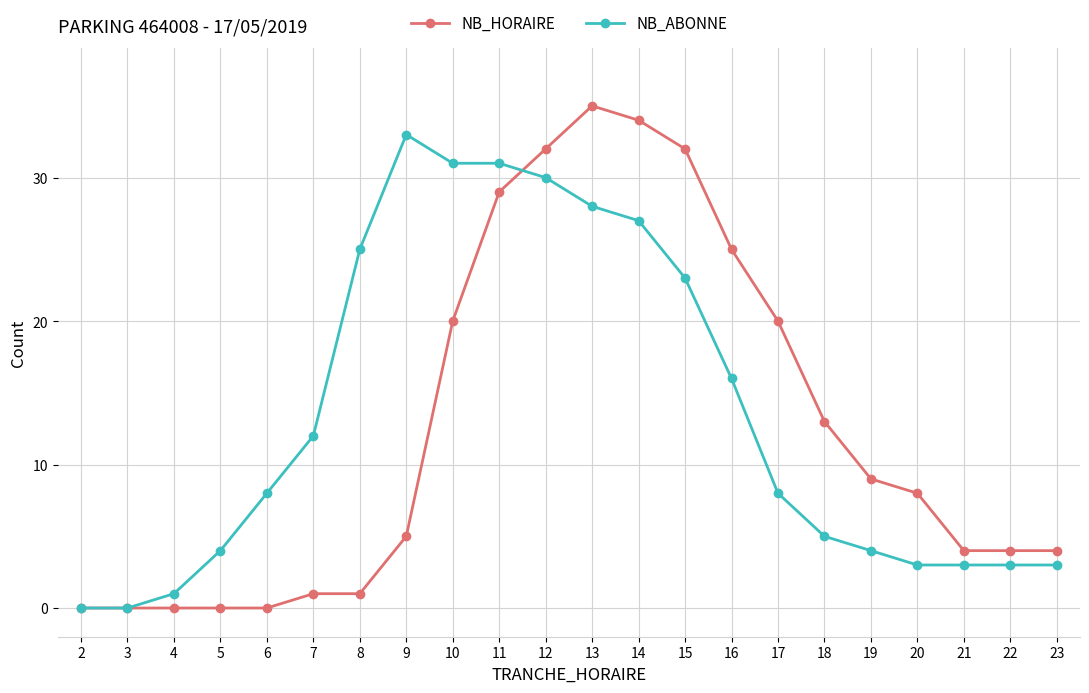

Which series has the largest range (max minus min)?

NB_HORAIRE